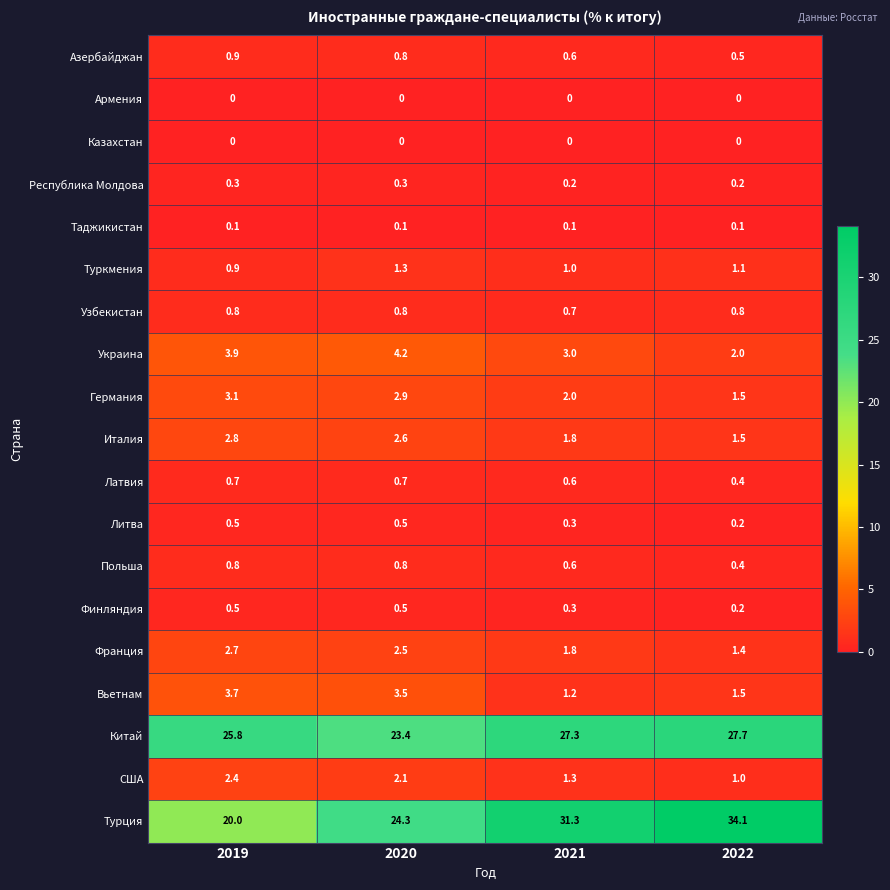

What is the difference between the highest and lowest values at 2022?

34.1